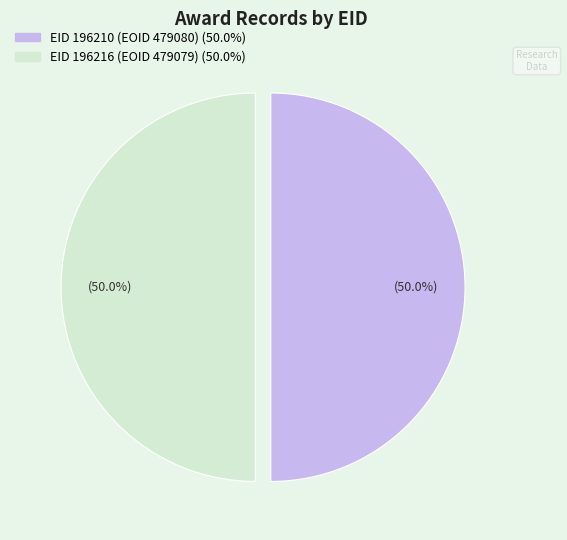

Combined, what portion of the pie is EID 196216 (EOID 479079) and EID 196210 (EOID 479080)?

100.0%